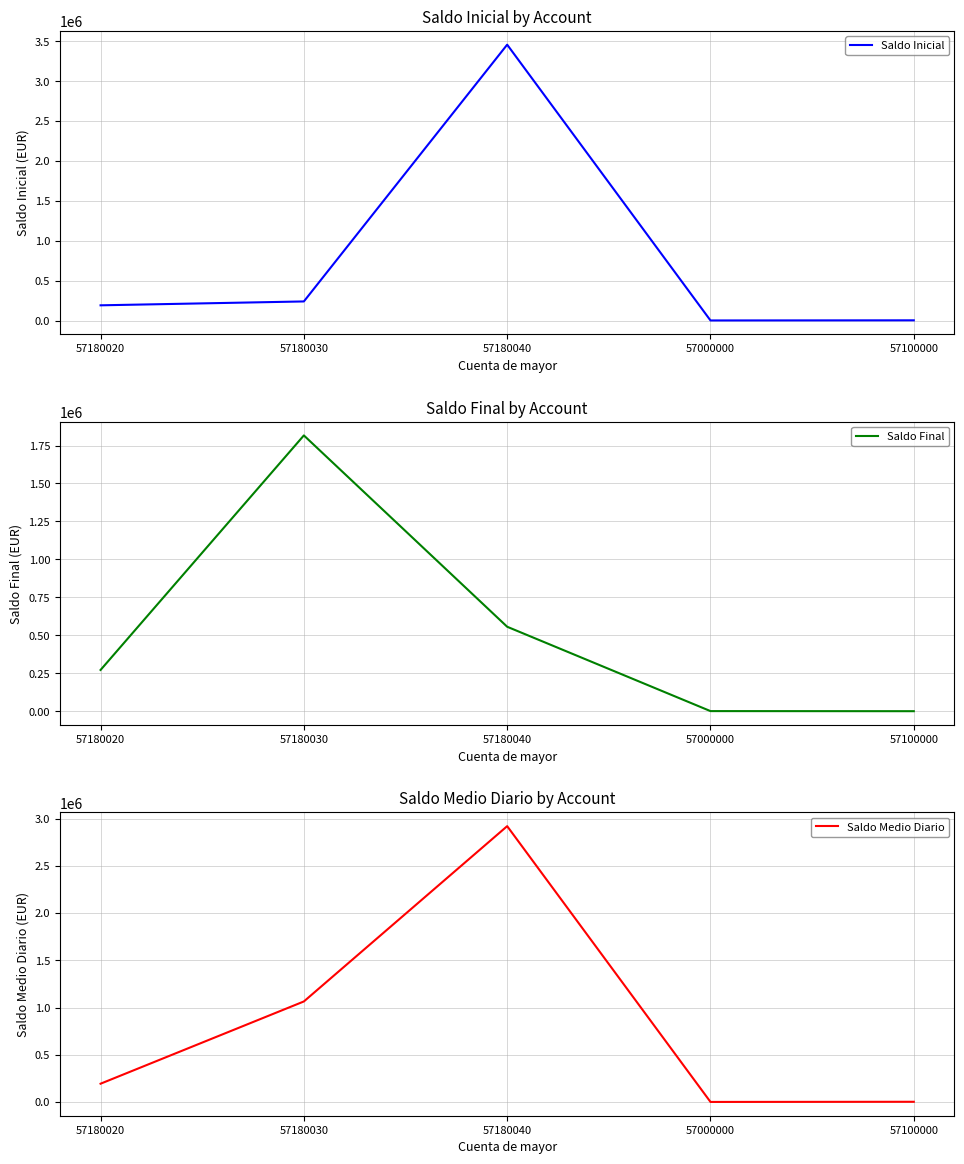

How many interior local peaks does the Saldo Final series have?

1